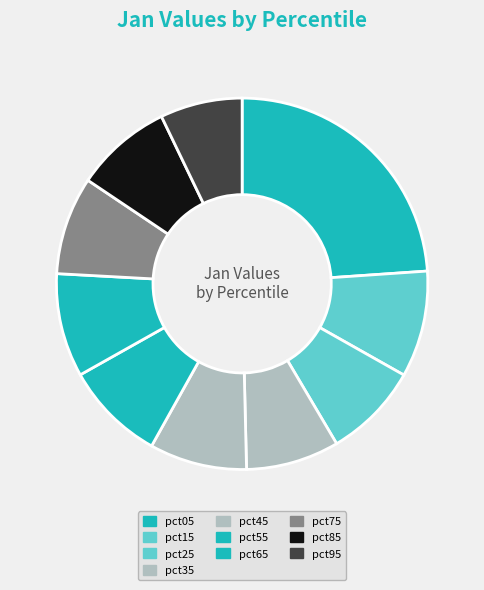

What is the change in value from pct15 to pct35?

-0.1